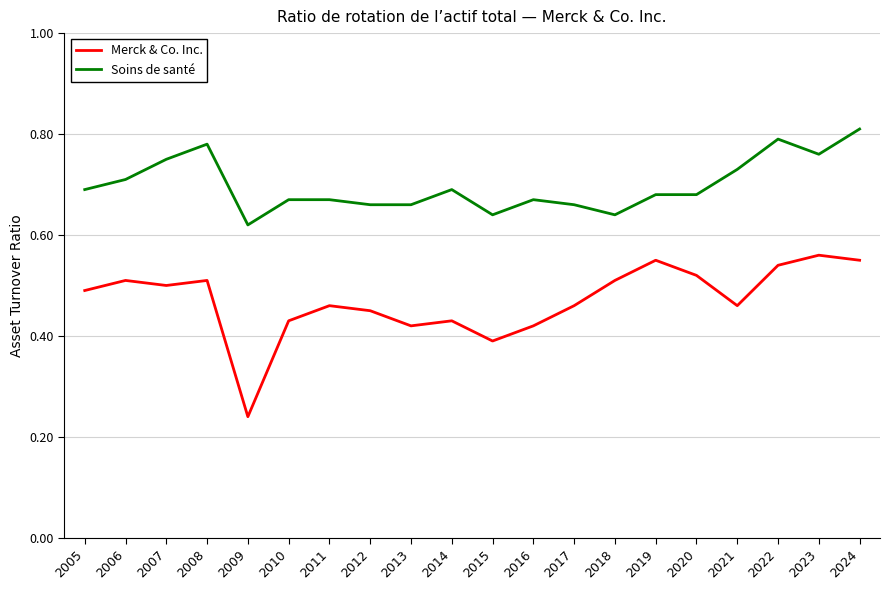

What is the total value across all series at 2017?

1.1